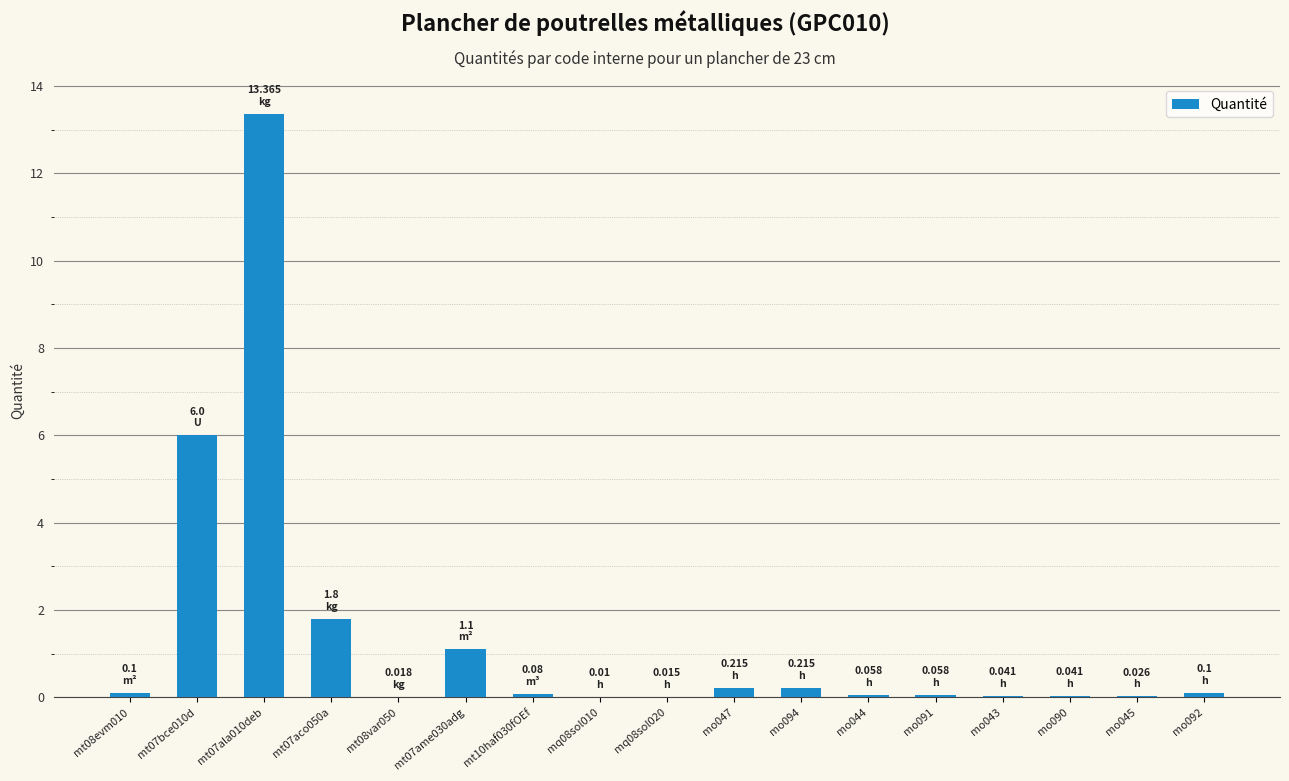

Which has a higher value, mq08sol020 or mo094?

mo094